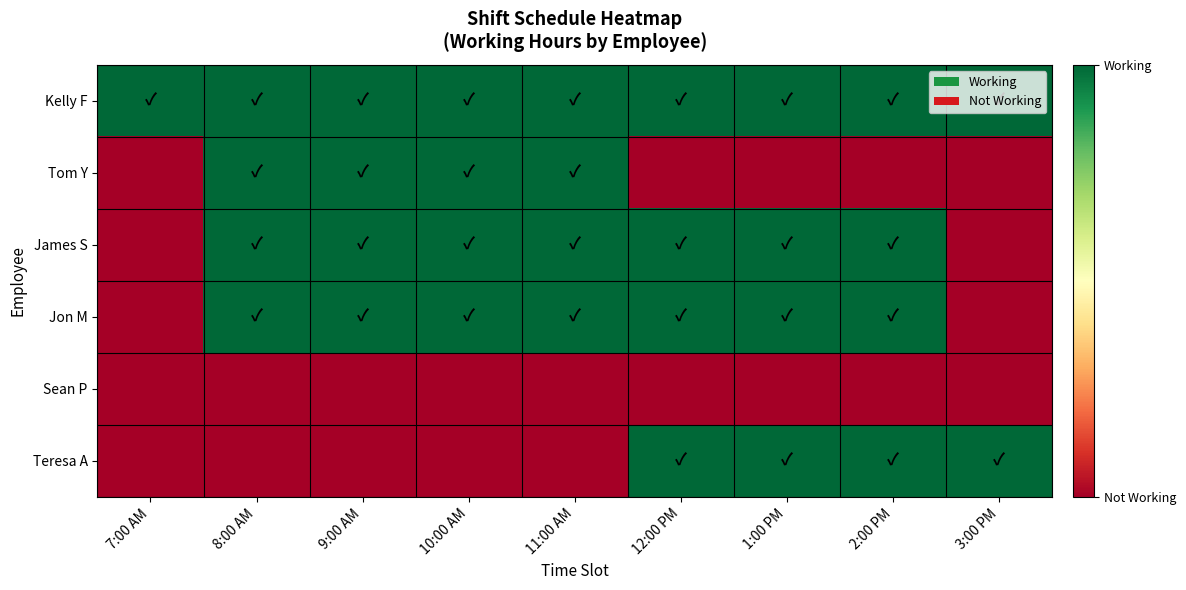

Count the number of data series in this chart.

6